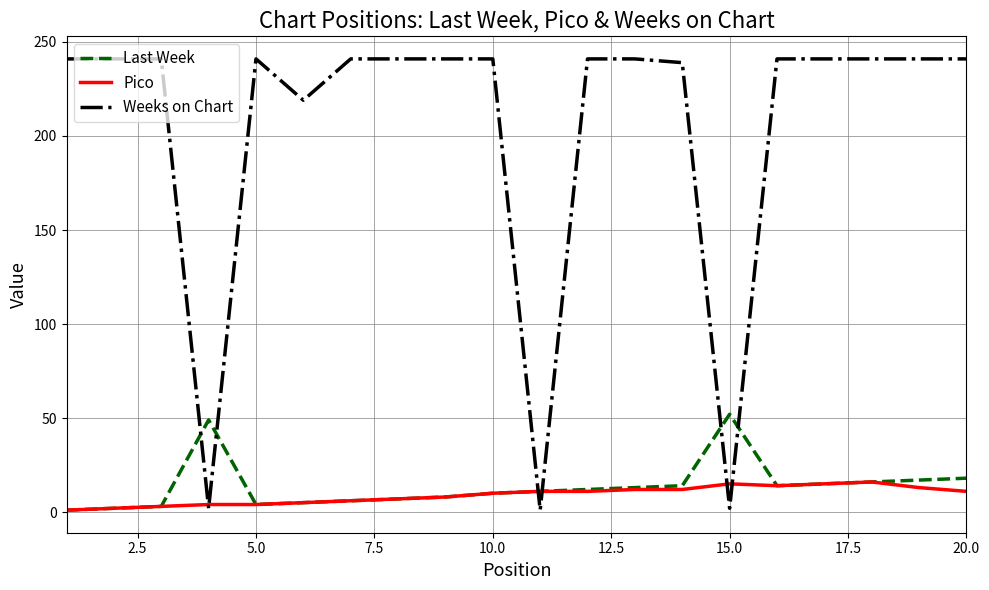

Rank the series by their maximum value, from highest to lowest.

Weeks on Chart, Last Week, Pico